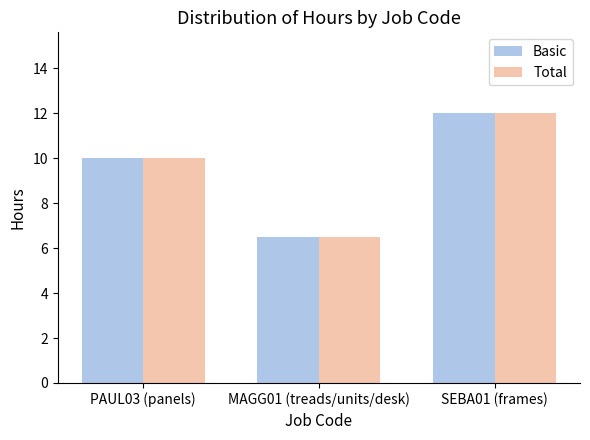

What position from the left is PAUL03 (panels)?

1